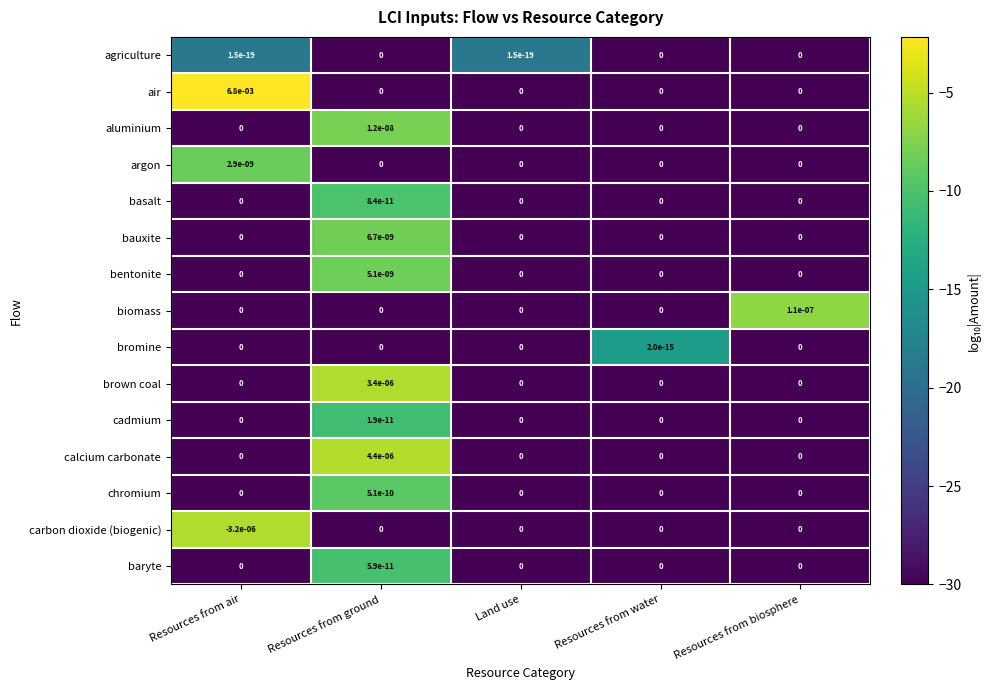

Which series has the largest total across all categories?

air